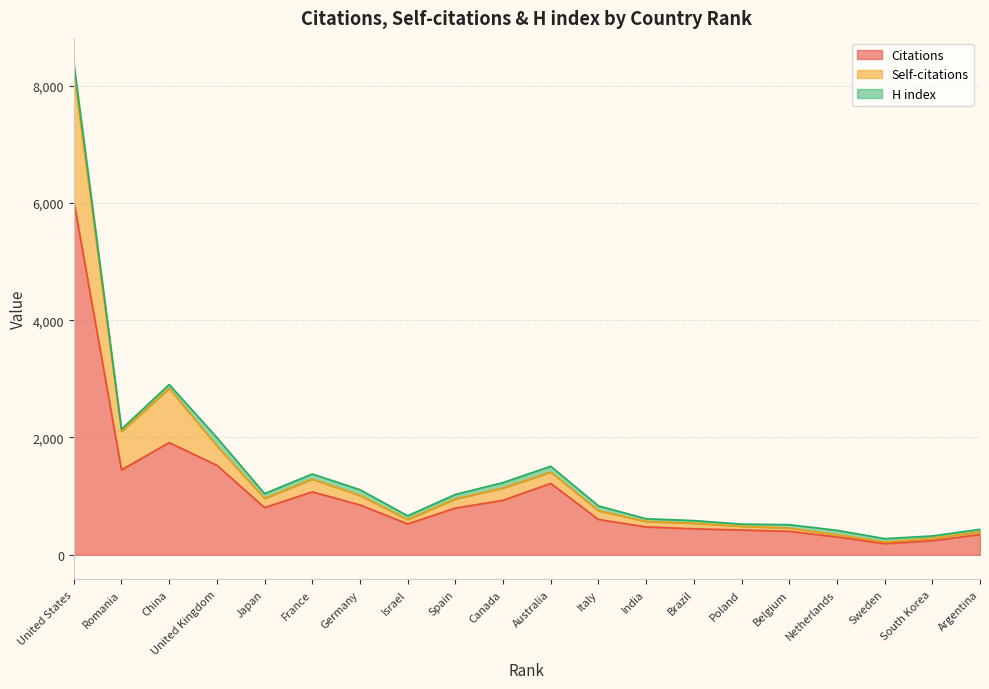

What is the difference between the Citations values at United States and Sweden?

5846